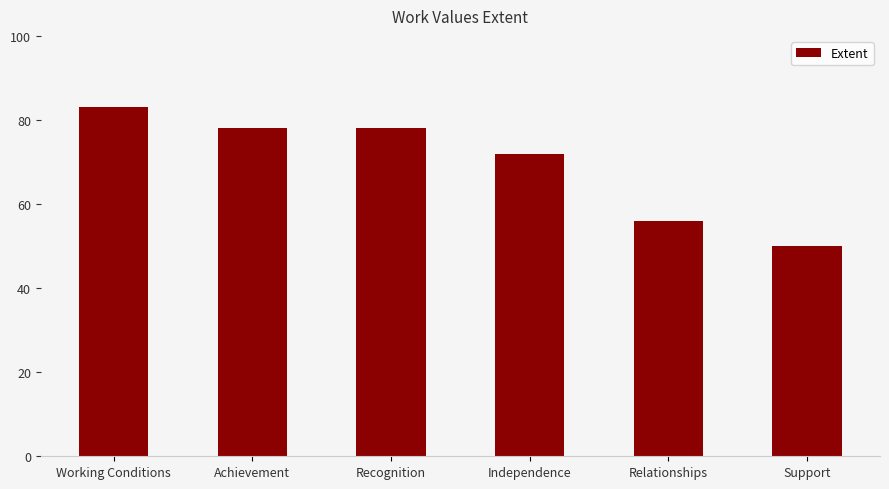

What is the label of the 5th bar from the left?

Relationships